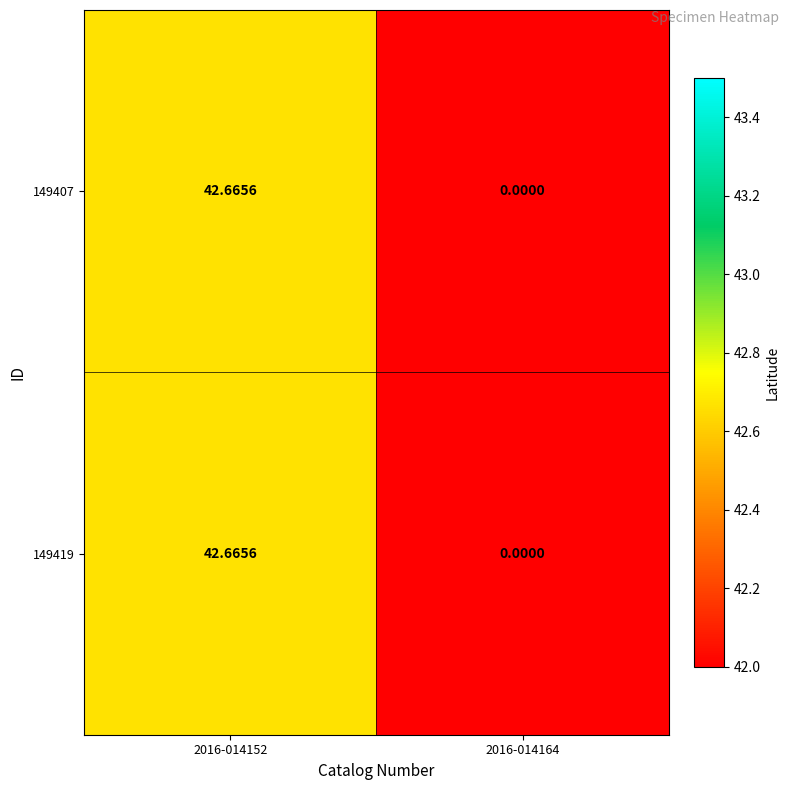

Is the value of 149407 at 2016-014152 greater than the value of 149419 at 2016-014164?

Yes